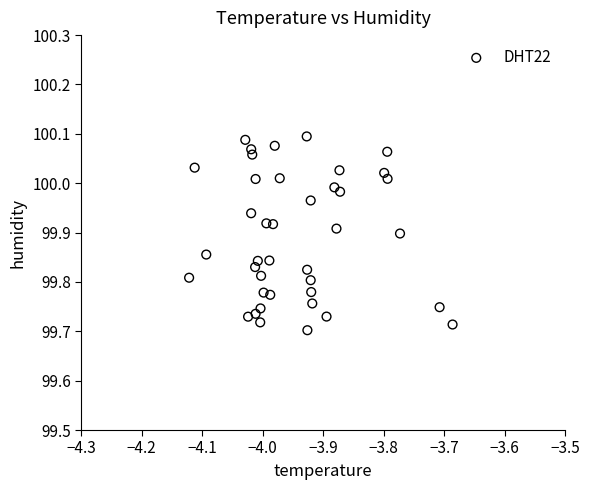

What is the range of Y values (max minus min)?

0.4